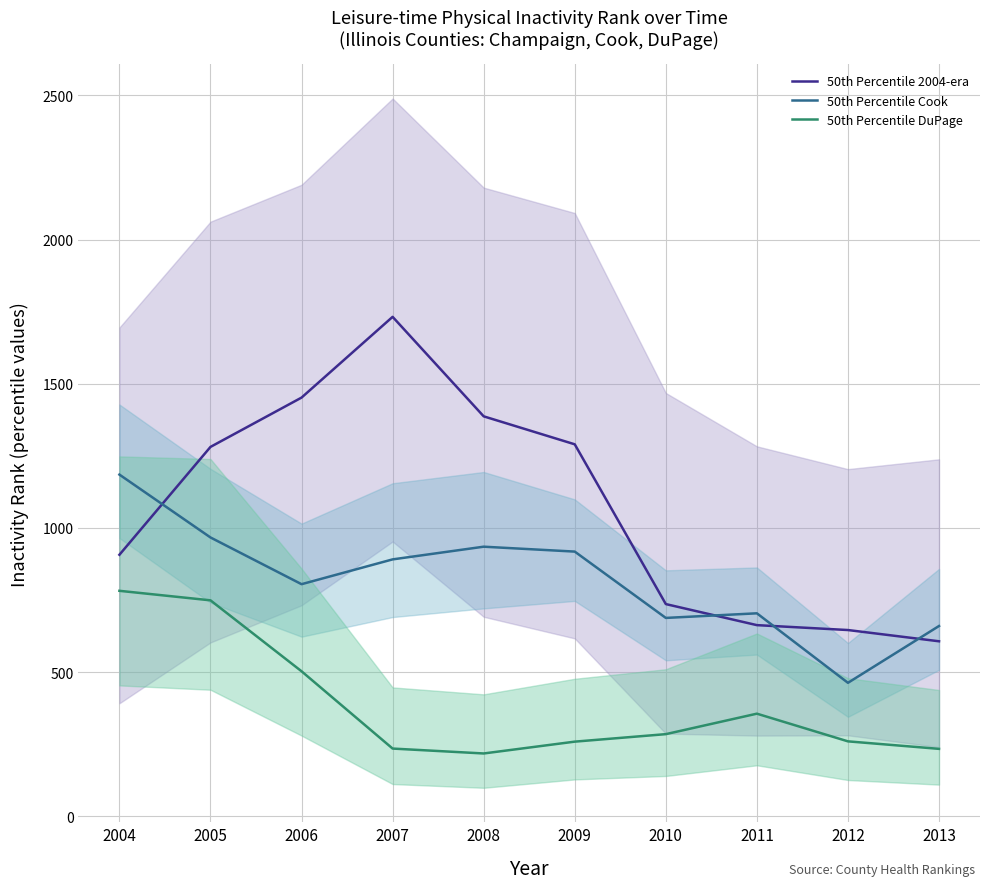

List the labels in order of 50th Percentile DuPage value, largest first.

2004, 2005, 2006, 2011, 2010, 2012, 2009, 2007, 2013, 2008